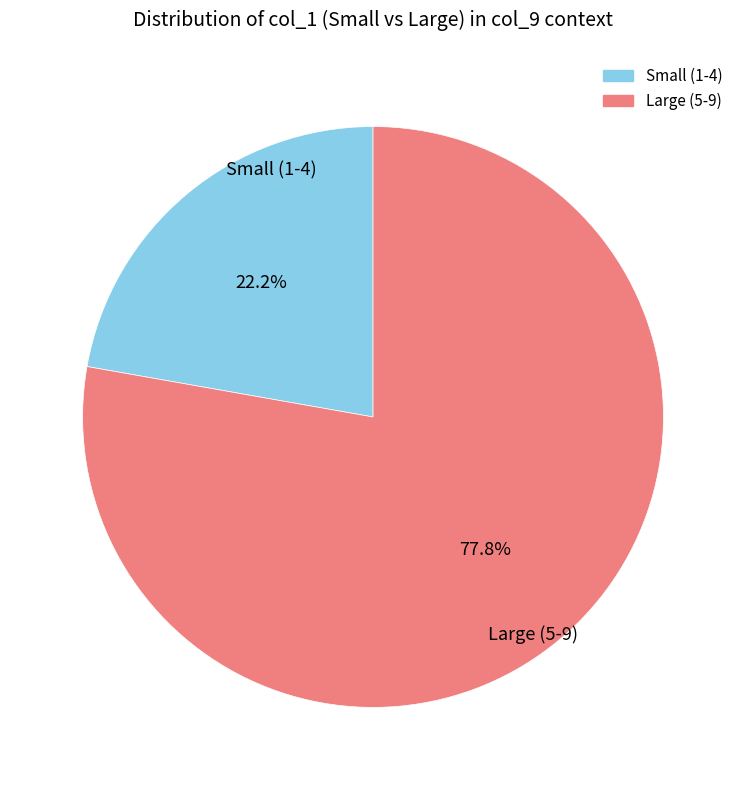

Is there any slice that represents more than half of the pie?

Yes